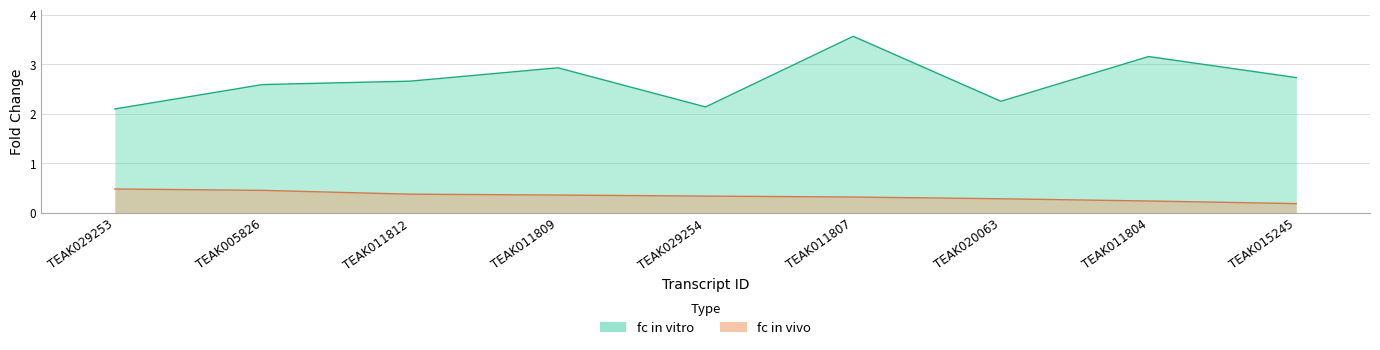

Where is fc in vitro nearest to the value 2?

TEAK029253